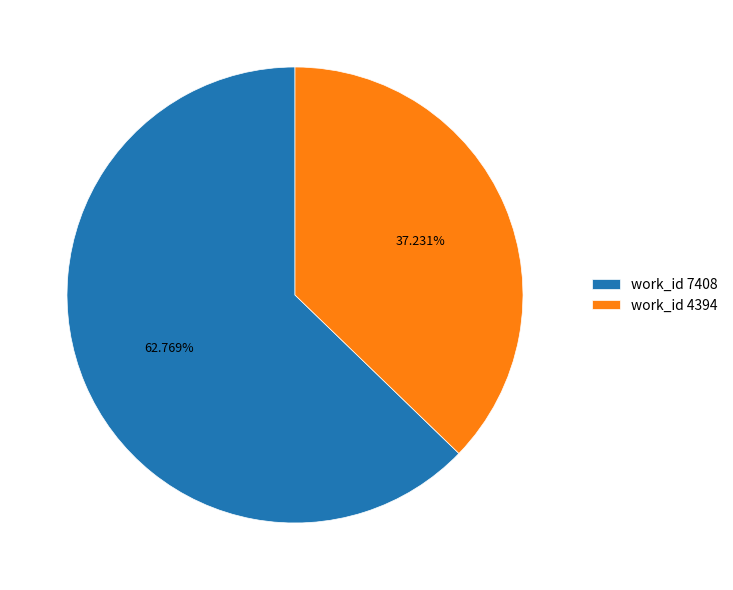

Is there a majority slice in this chart?

Yes